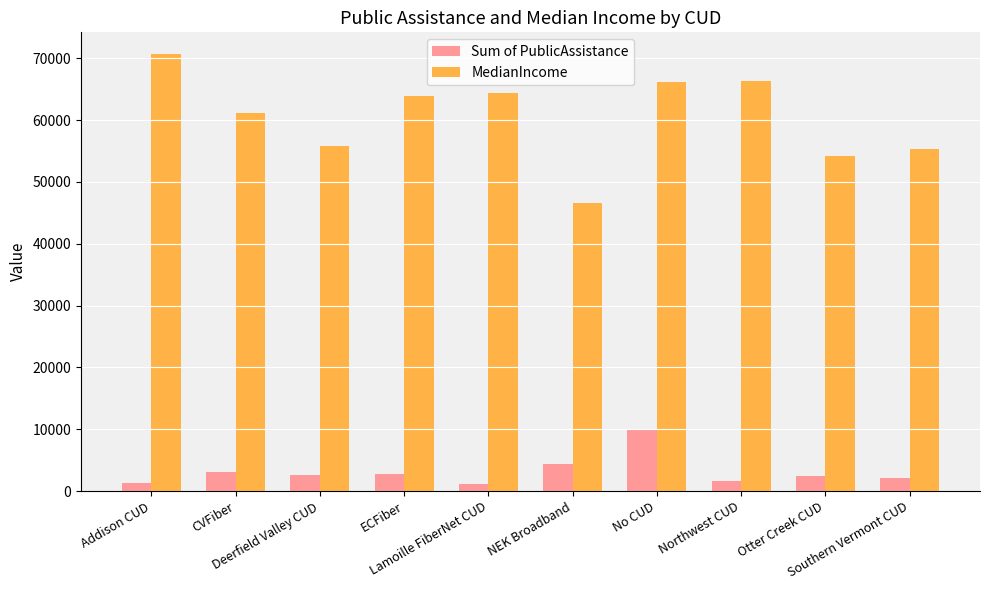

At which label does MedianIncome first exceed 63875?

Addison CUD